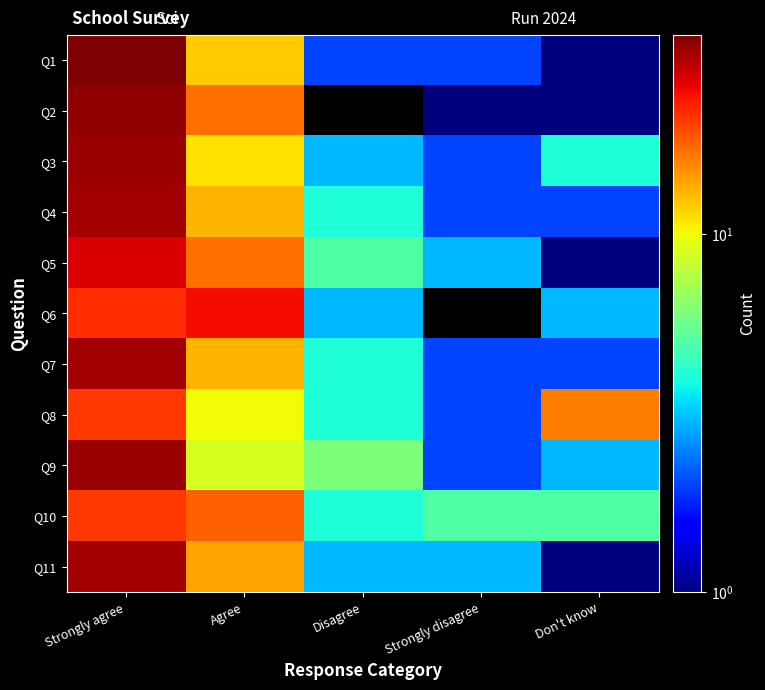

Which has a higher value, Disagree or Agree?

Agree